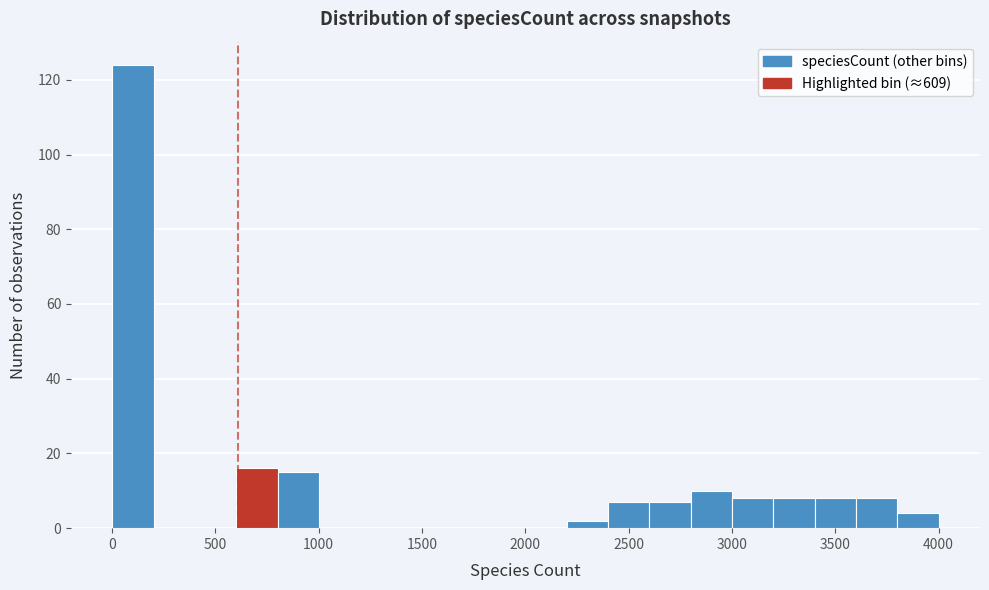

Around what value on the x-axis is the tallest bar? Give the approximate position of its centre, as read against the axis.

100